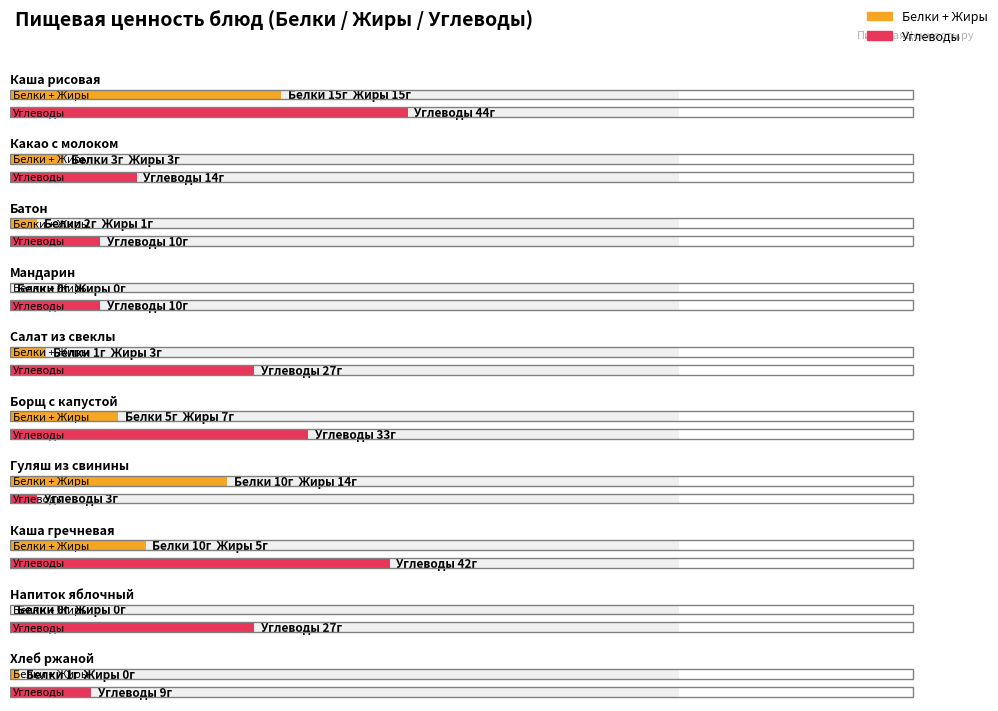

Is the value of Белки at Хлеб ржаной greater than the value of Жиры at Хлеб ржаной?

Yes